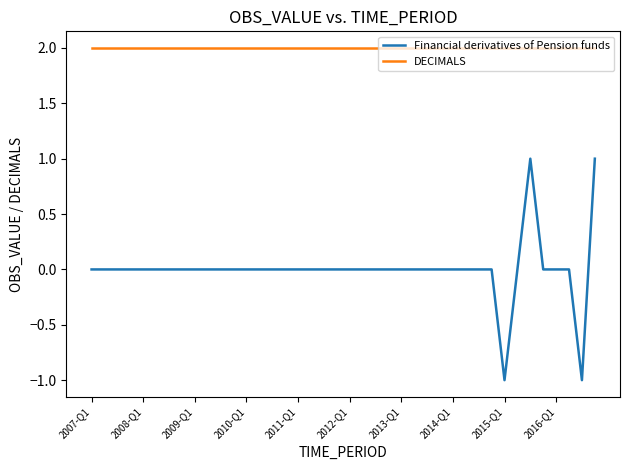

True or false: Financial derivatives of Pension funds and DECIMALS intersect in this chart.

False